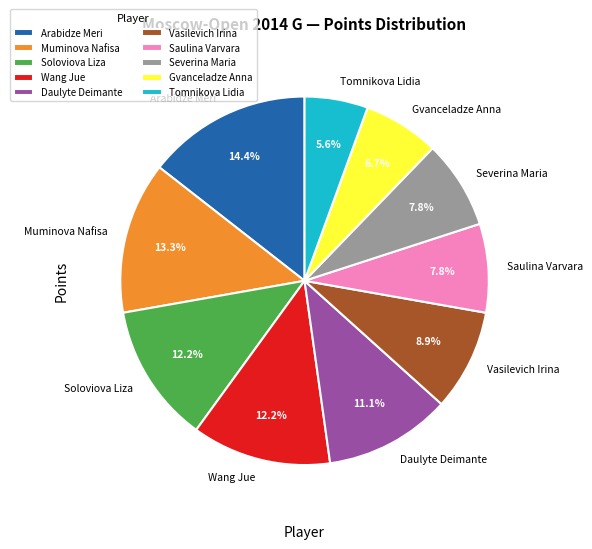

What is the smallest slice in the pie chart?

Tomnikova Lidia